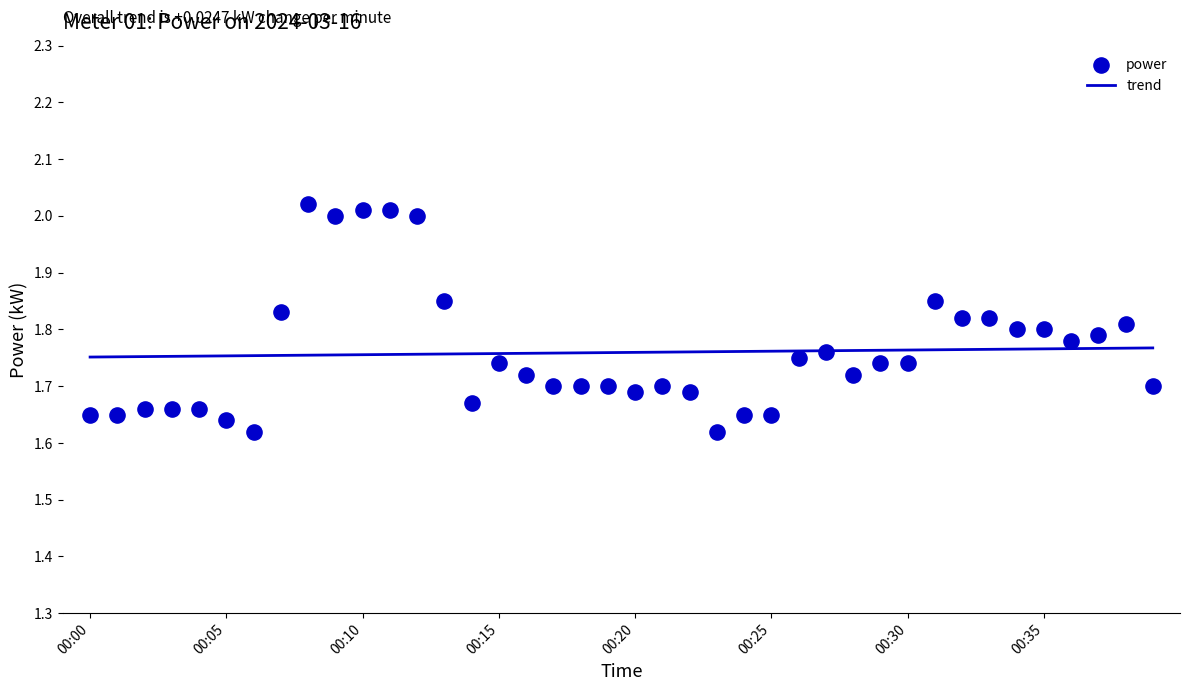

Is the value of trend at 20 greater than the value of power at 00:20?

Yes